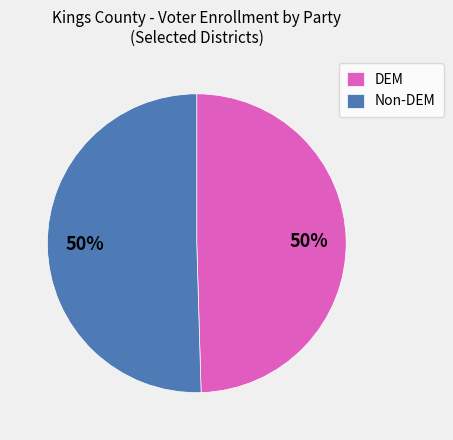

To the nearest percent, what is the average slice percentage?

50%